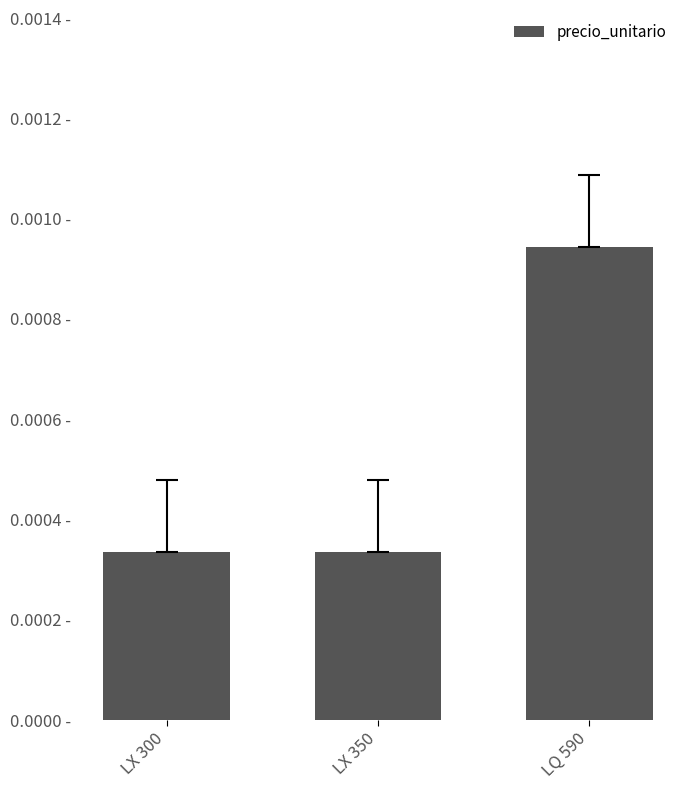

Does the chart contain any negative values?

No